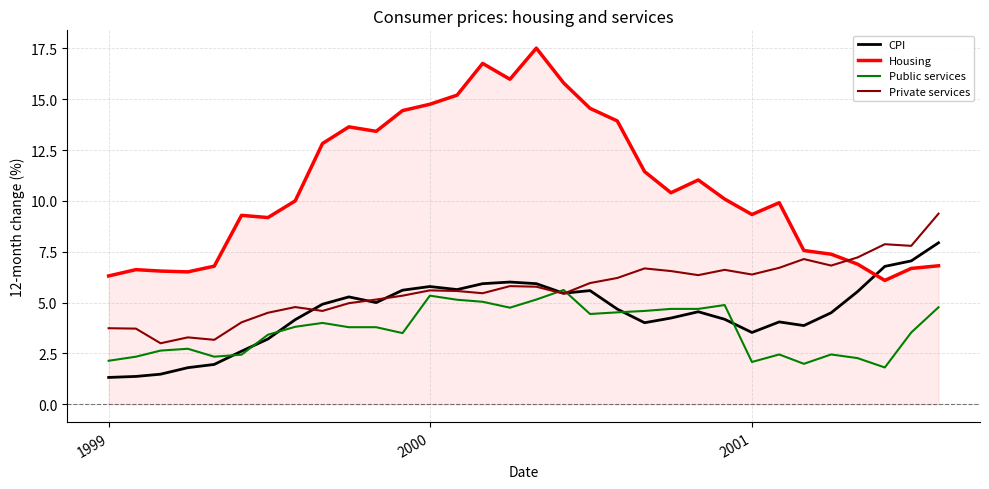

Which series has the widest spread of values?

Housing